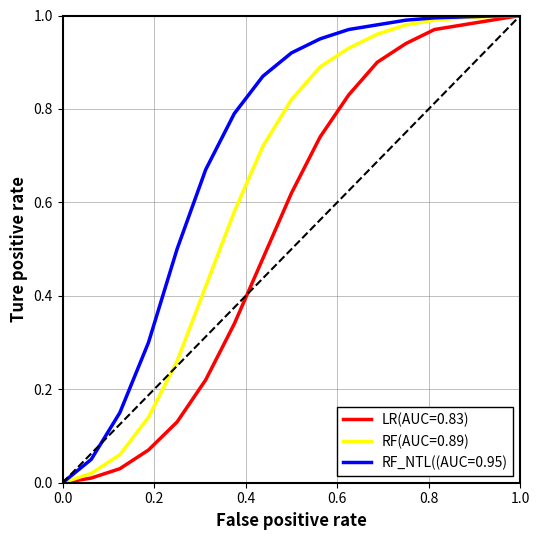

Which series has the largest total across all categories?

RF_NTL((AUC=0.95)